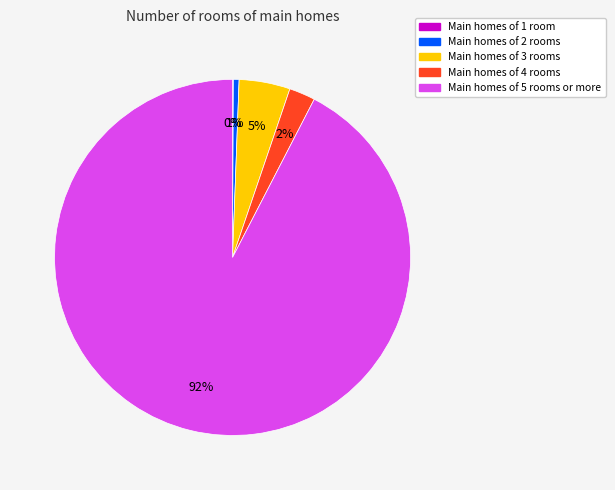

To the nearest percent, what is the difference between the largest and smallest slice percentages?

92%